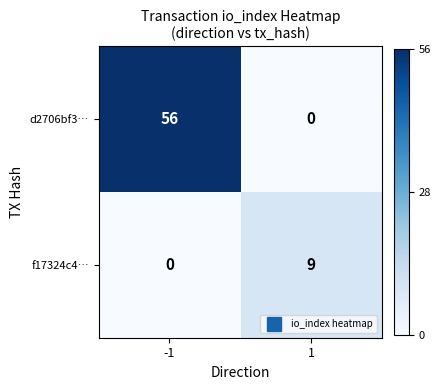

What is the total value across all series at -1?

56